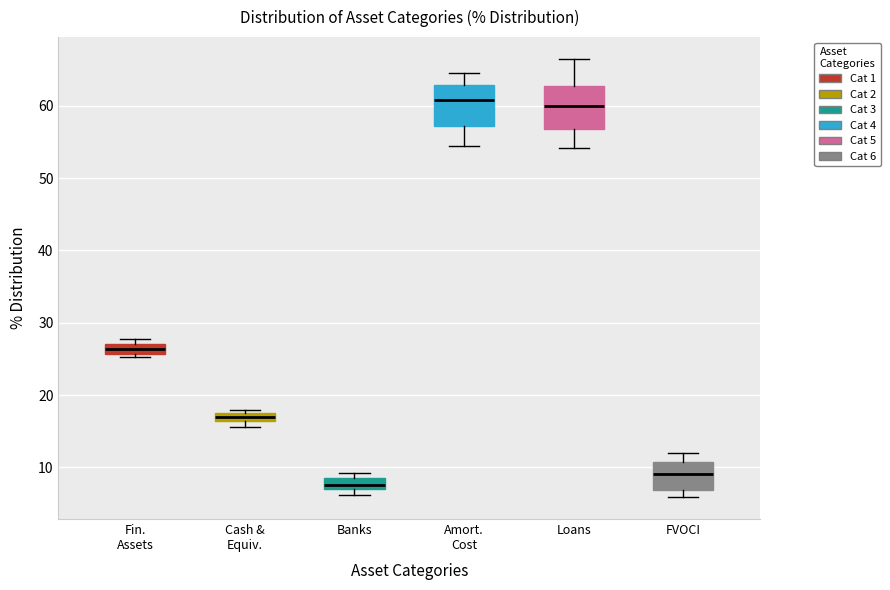

Where does the median line of the box for FVOCI sit on the y-axis? The values are not printed on the chart, so give them approximately, as read against the axis.

9